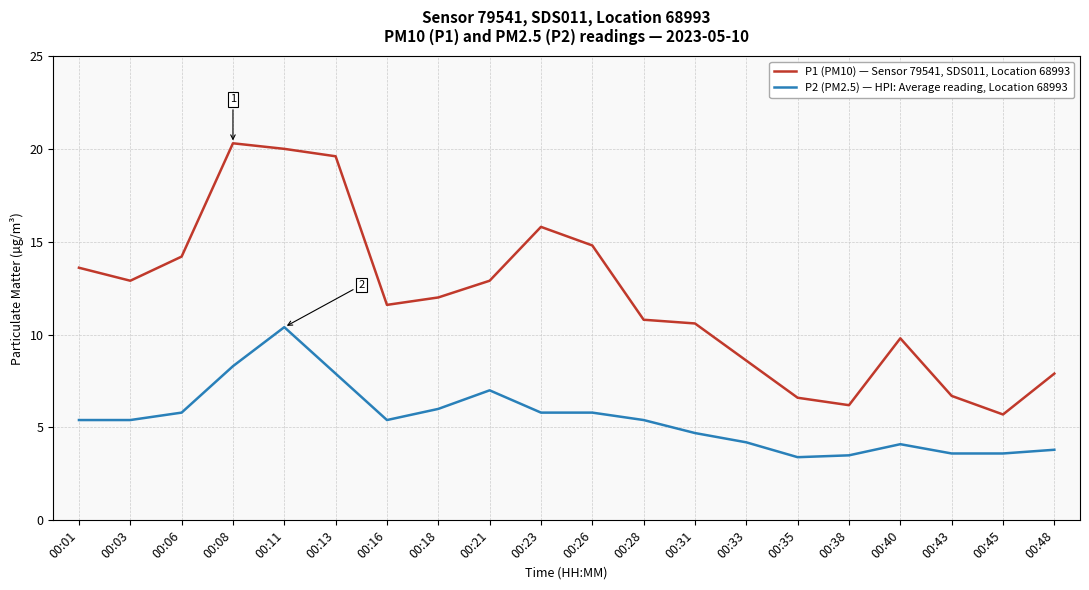

The P2 (PM2.5) — HPI: Average reading, Location 68993 series shows 3.8 at 00:48. True or false?

True